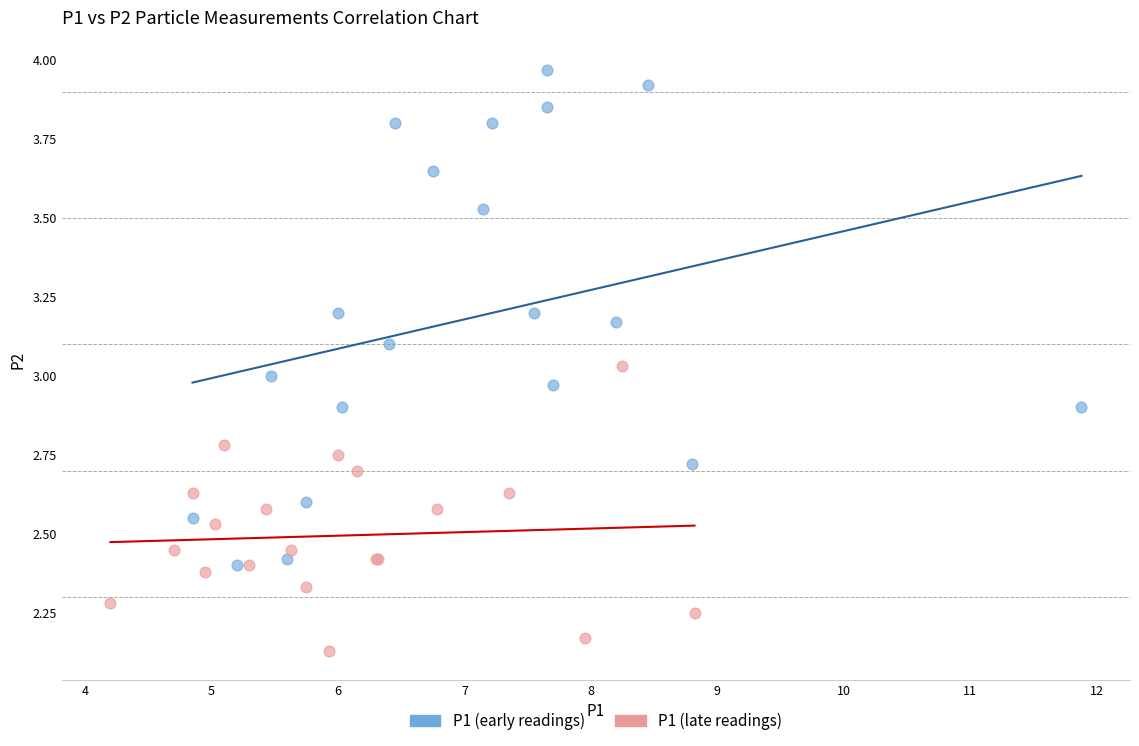

Which series has the widest spread of Y values?

P1 (early readings)